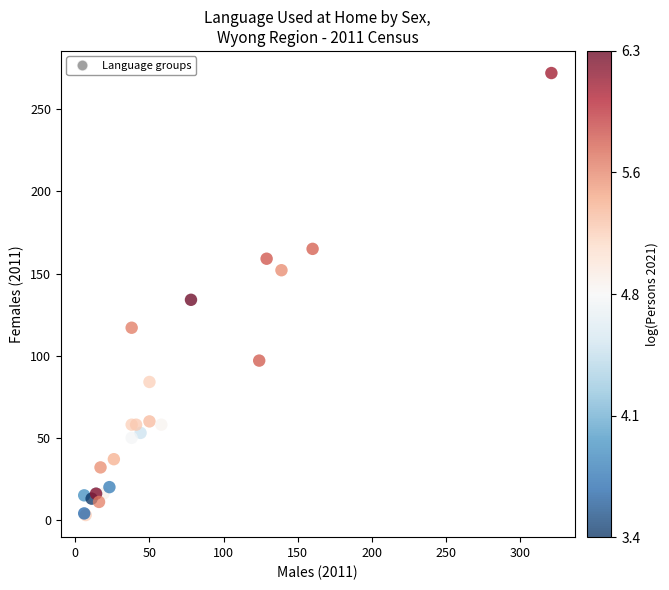

What Y value in the scatter plot is closest to 137?

134